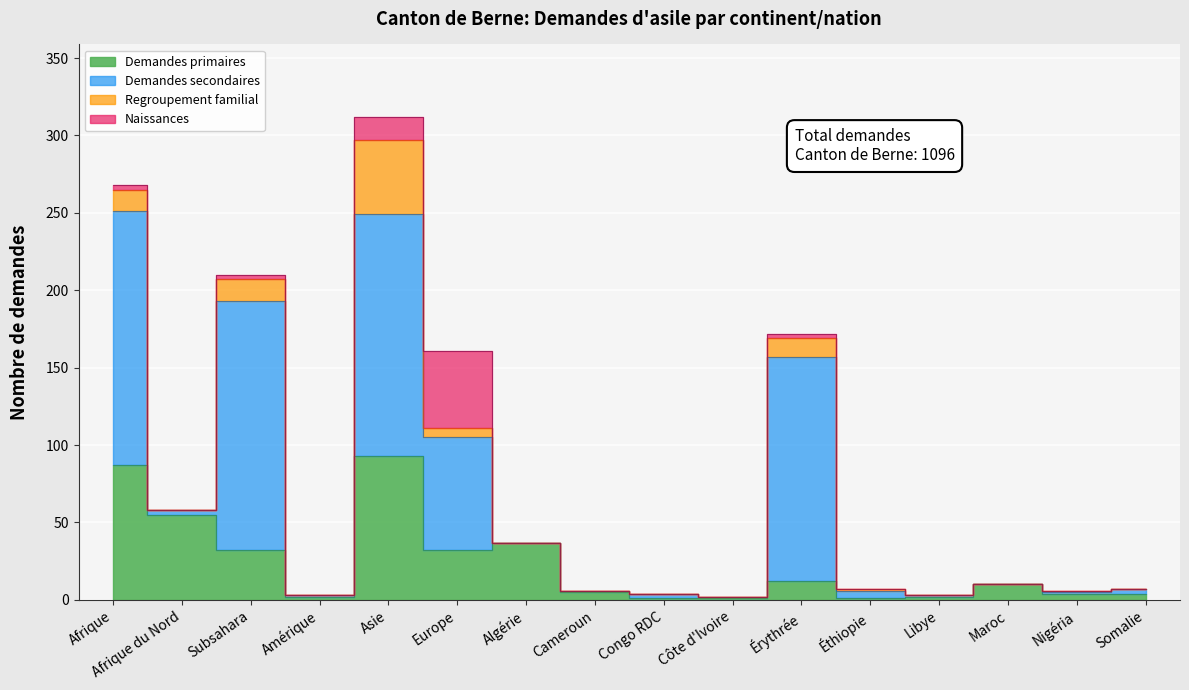

Does the chart display data point markers on the line(s)?

No